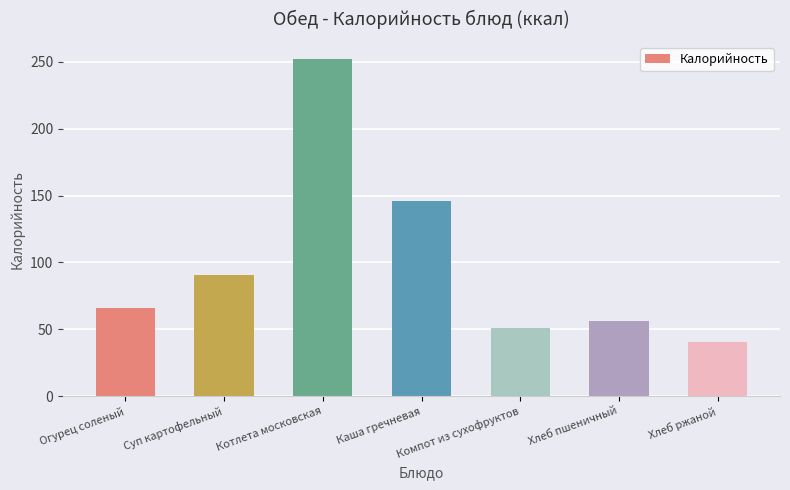

At which label is the value closest to 146?

Каша гречневая